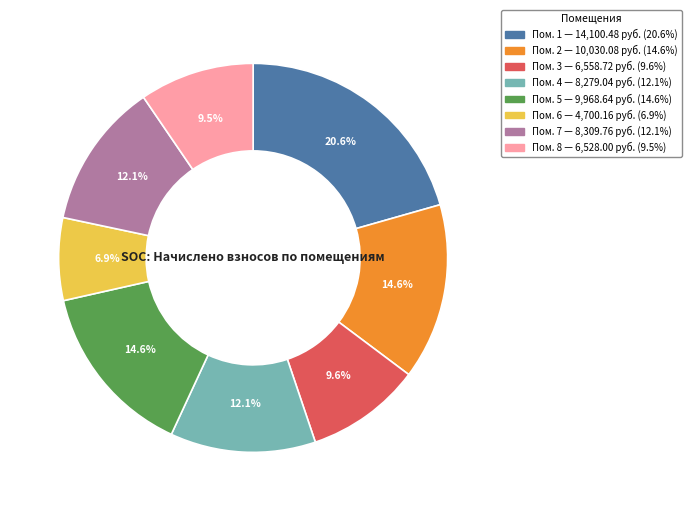

Does any single category account for the majority?

No